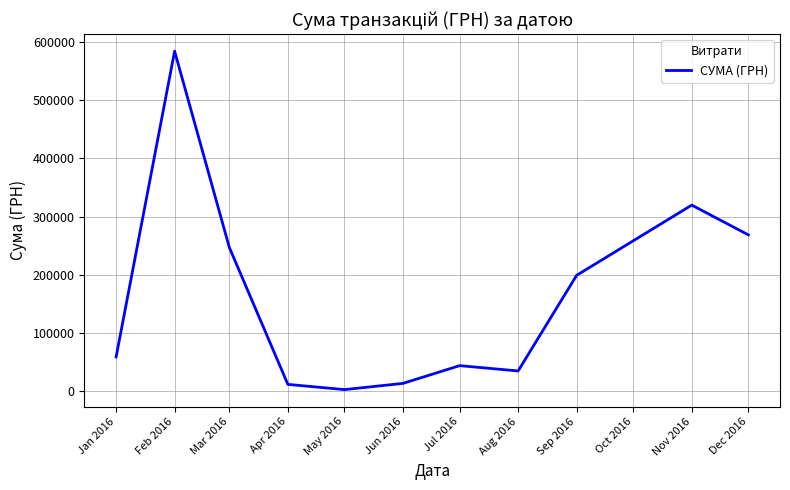

At which category does the chart reach its minimum across all series?

May 2016